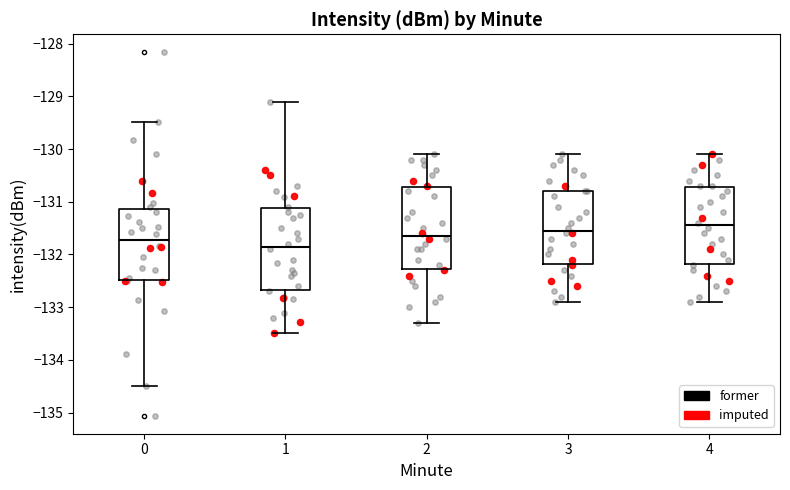

Reading left to right, read every box against the y-axis: the position of its median line, the range the box covers, and the ends of its whiskers. The values are not printed on the chart, so give them approximately, as read against the axis.

0: median -131.7, box -132.5 to -131.1, whiskers -134.5 to -129.5
1: median -131.8, box -132.7 to -131.1, whiskers -133.5 to -129.1
2: median -131.6, box -132.3 to -130.7, whiskers -133.3 to -130.1
3: median -131.5, box -132.2 to -130.8, whiskers -132.9 to -130.1
4: median -131.4, box -132.2 to -130.7, whiskers -132.9 to -130.1